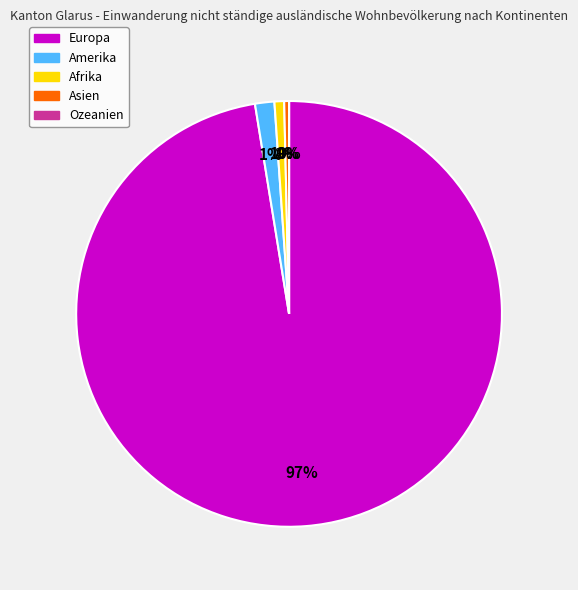

Count the number of slices in the pie.

5